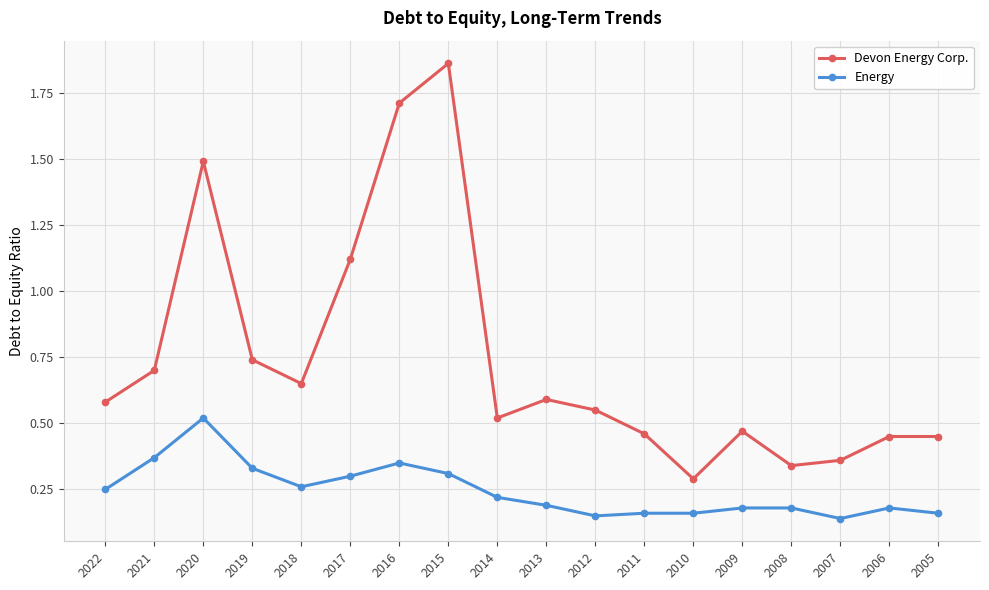

At which label is Devon Energy Corp. closest to 1?

2017